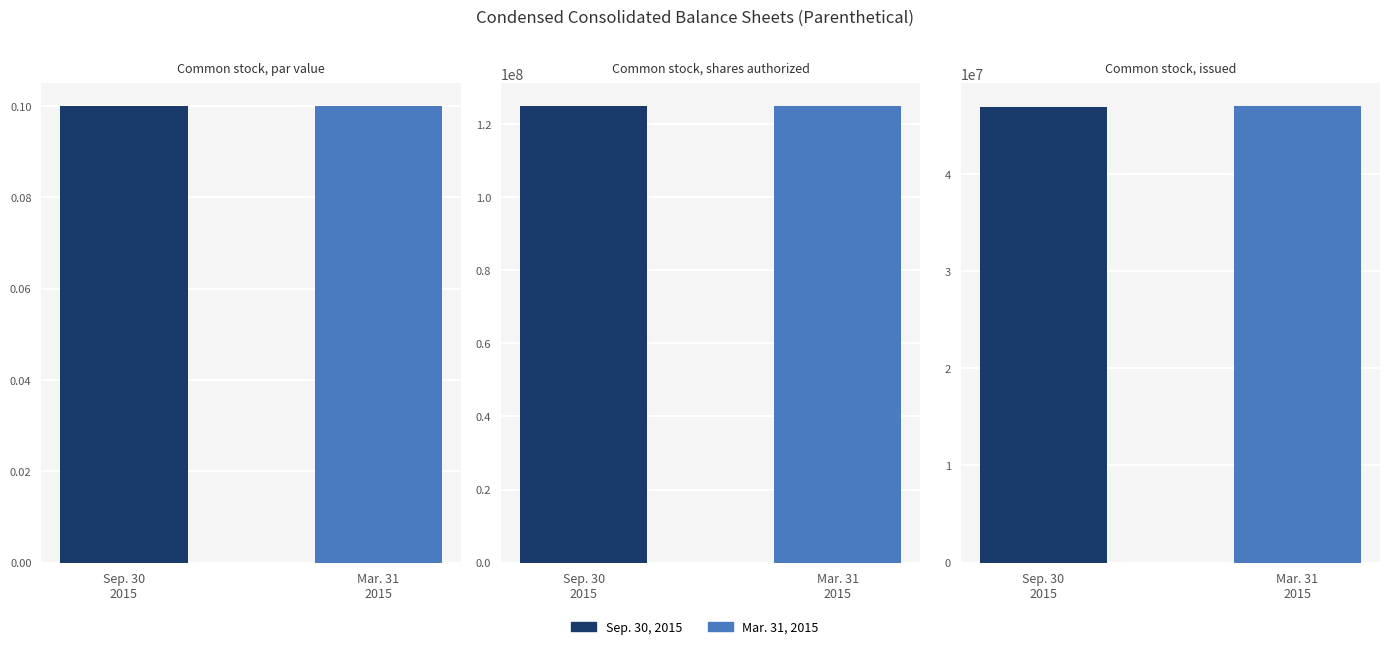

Which series changed the most between Common stock, shares authorized and Common stock, issued?

Sep. 30, 2015